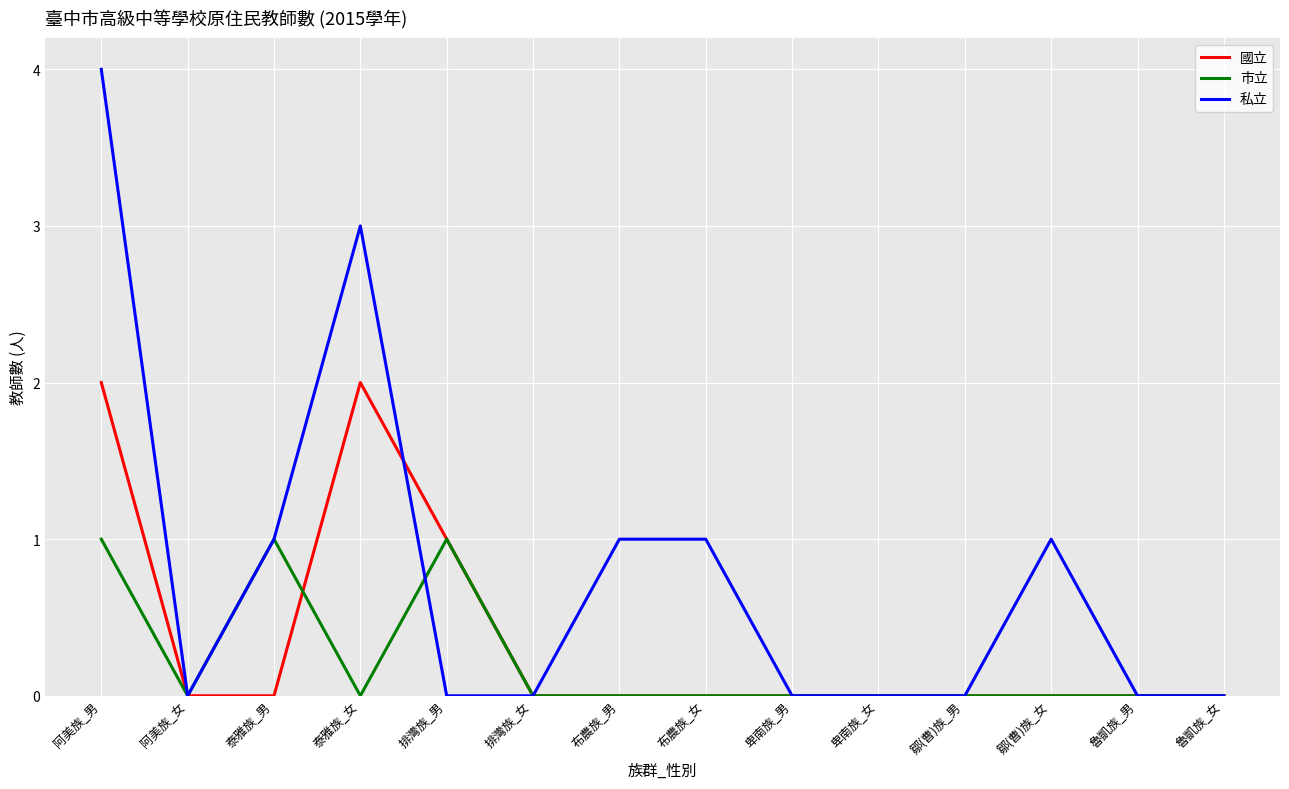

Which series changed the most between 排灣族_女 and 鄒(曹)族_女?

私立